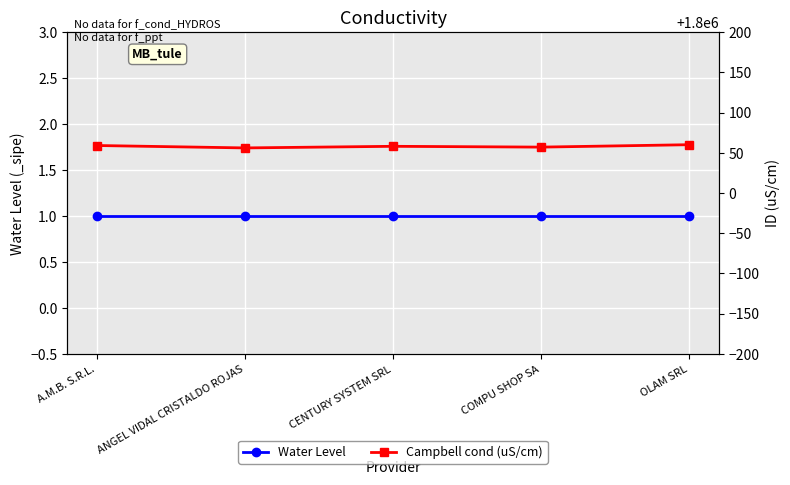

Reading left to right, transcribe all the data shown in this chart.

Water Level: A.M.B. S.R.L.=1	ANGEL VIDAL CRISTALDO ROJAS=1	CENTURY SYSTEM SRL=1	COMPU SHOP SA=1	OLAM SRL=1
Campbell cond (uS/cm): A.M.B. S.R.L.=1800059	ANGEL VIDAL CRISTALDO ROJAS=1800056	CENTURY SYSTEM SRL=1800058	COMPU SHOP SA=1800057	OLAM SRL=1800060